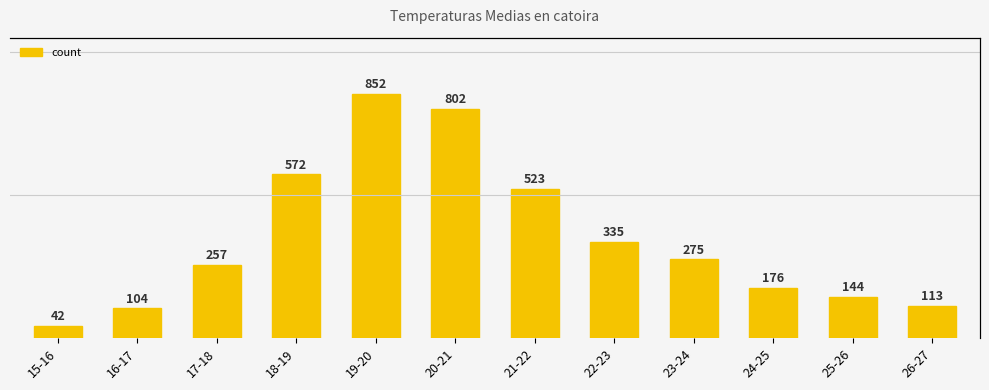

Reading left to right, extract all data points from this chart.

42	104	257	572	852	802	523	335	275	176	144	113